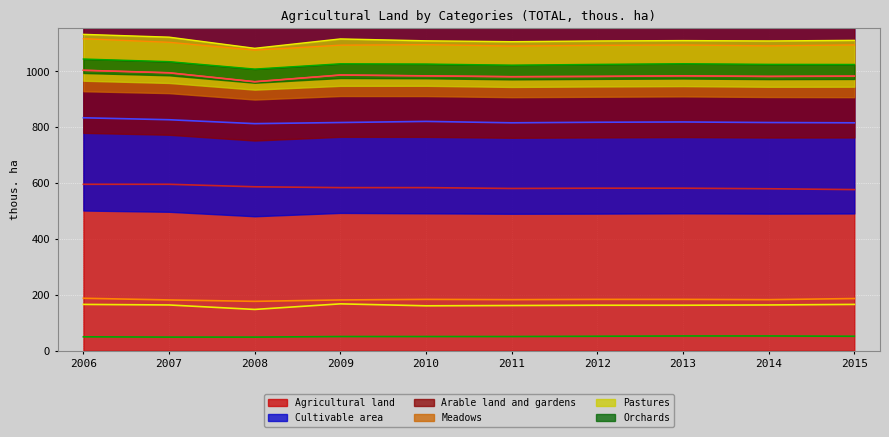

Which label corresponds to the smallest value in the chart?

2007